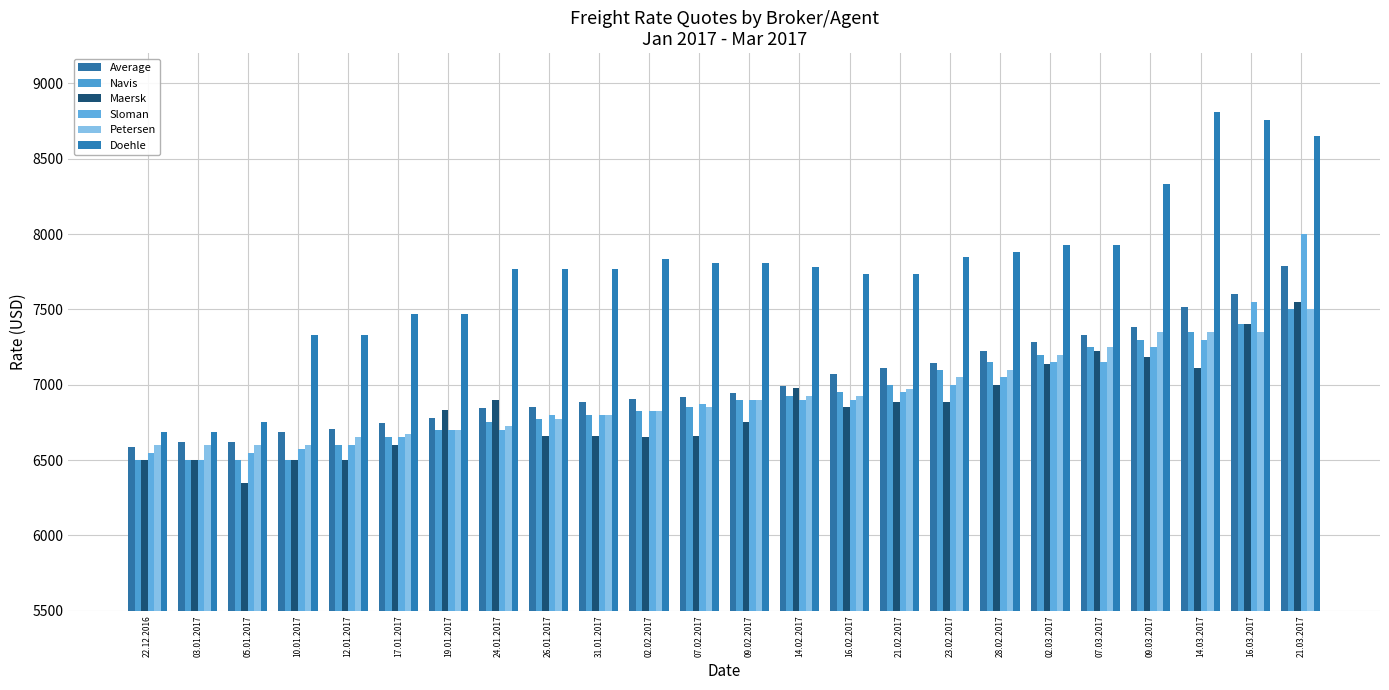

Is the value of Maersk at 22.12.2016 greater than the value of Sloman at 17.01.2017?

No